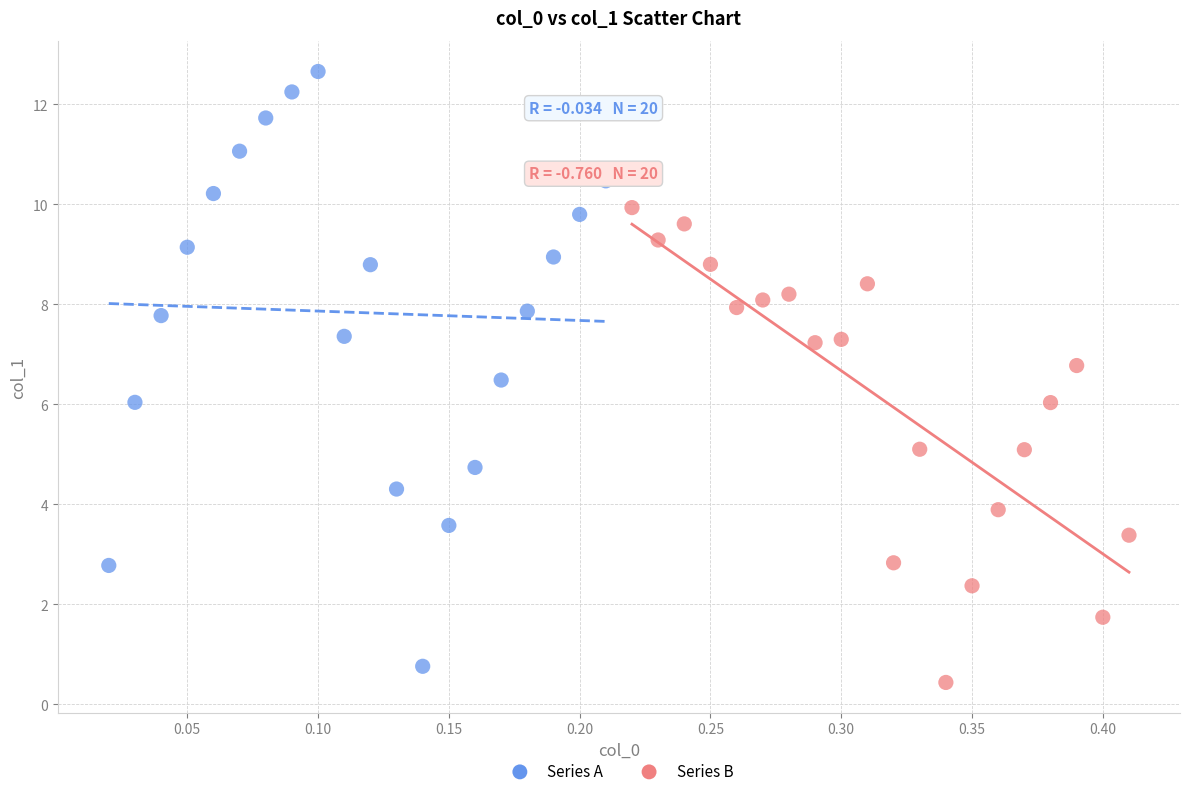

Which series has the largest Y range (max minus min)?

Series A